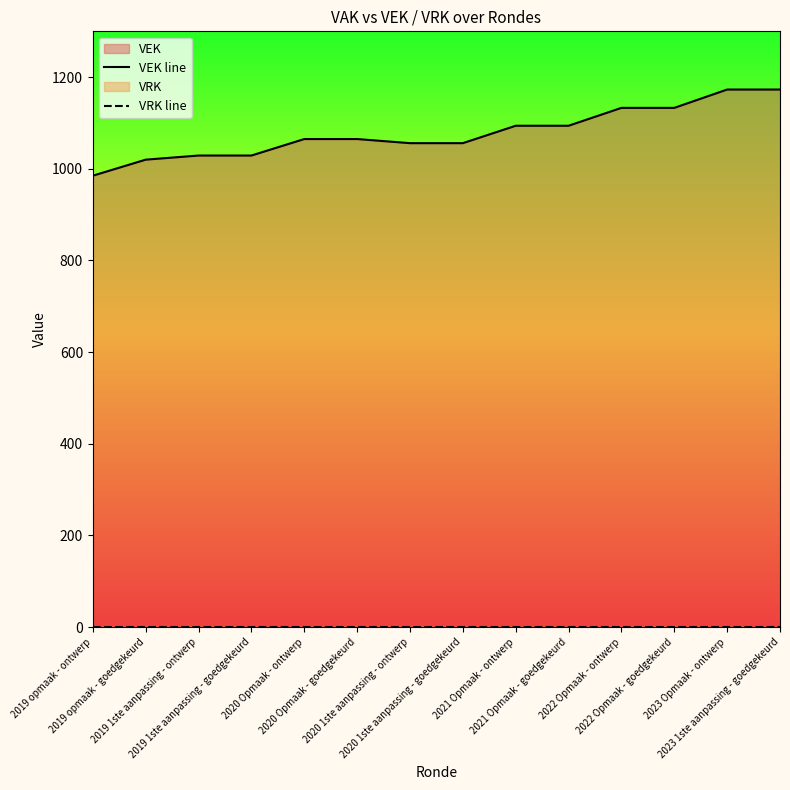

At which category does the chart reach its minimum across all series?

2019 opmaak - ontwerp